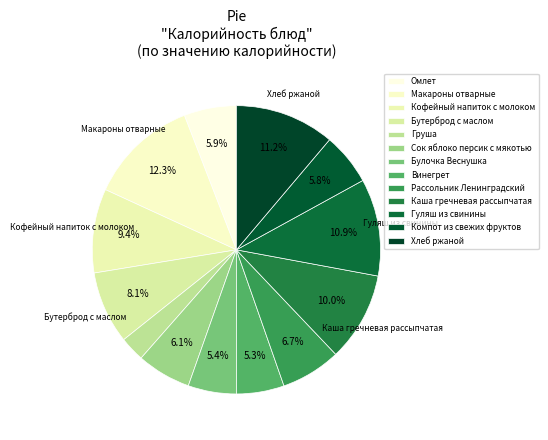

To the nearest percent, what is the difference between the Омлет and Хлеб ржаной slice percentages?

5%